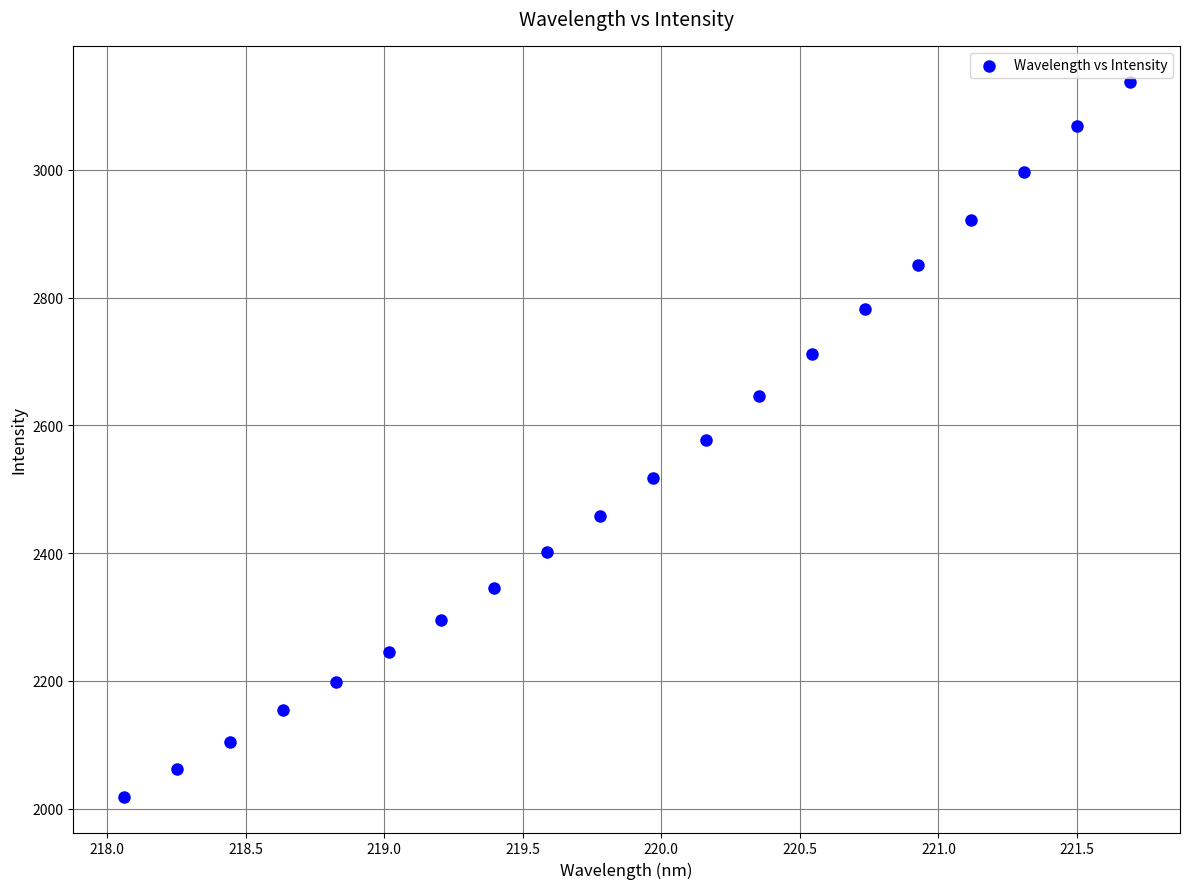

What is the range of Y values (max minus min)?

1119.6